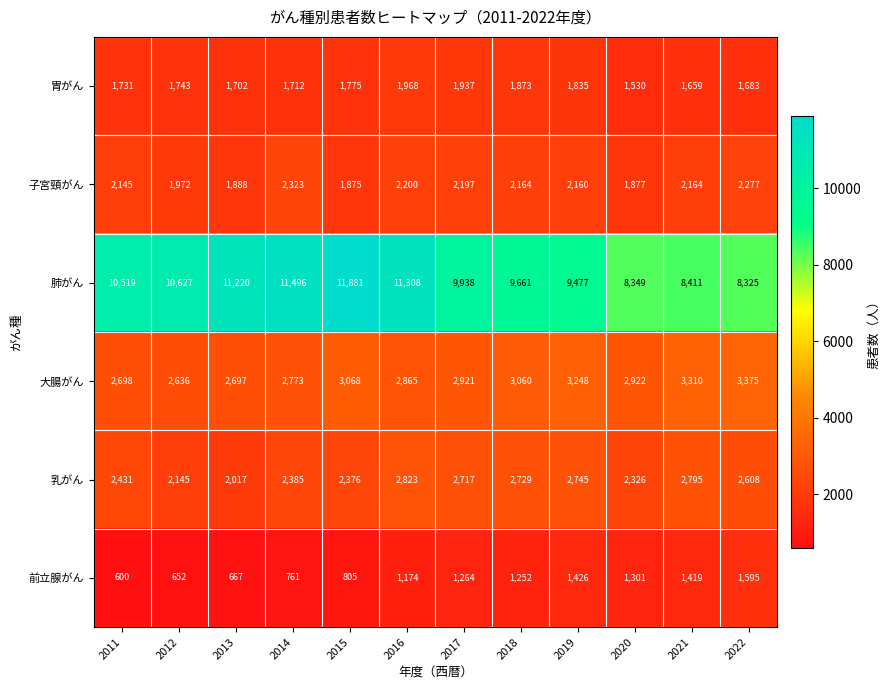

True or false: 胃がん has a value of 1051 at 2020.

False